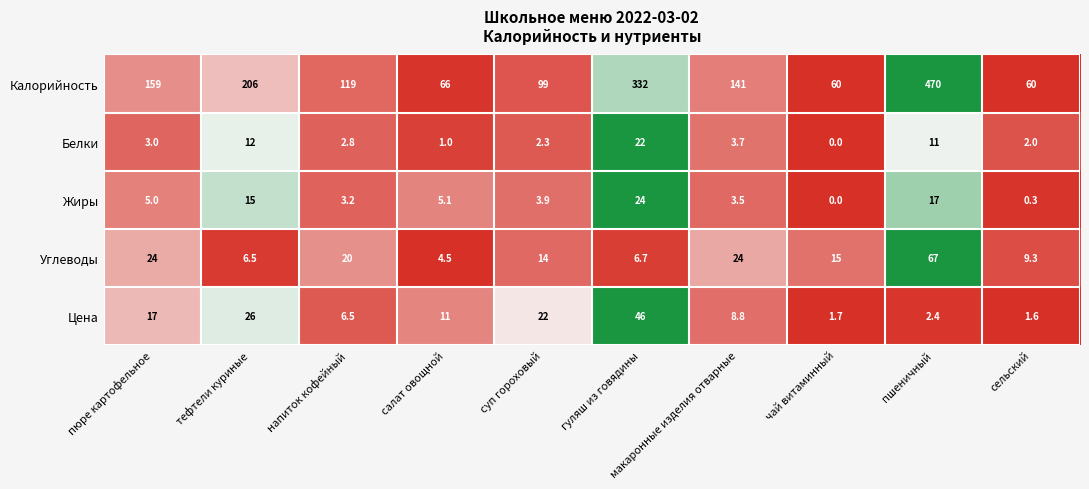

Which series has the largest total across all categories?

Калорийность